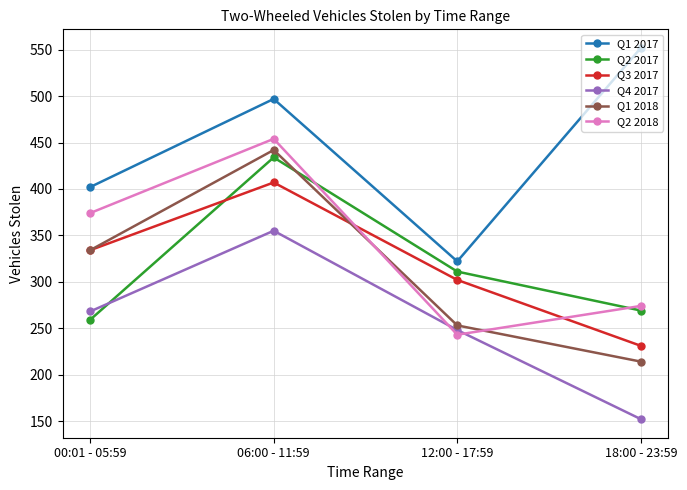

How many values in the Q3 2017 series are below 334?

2